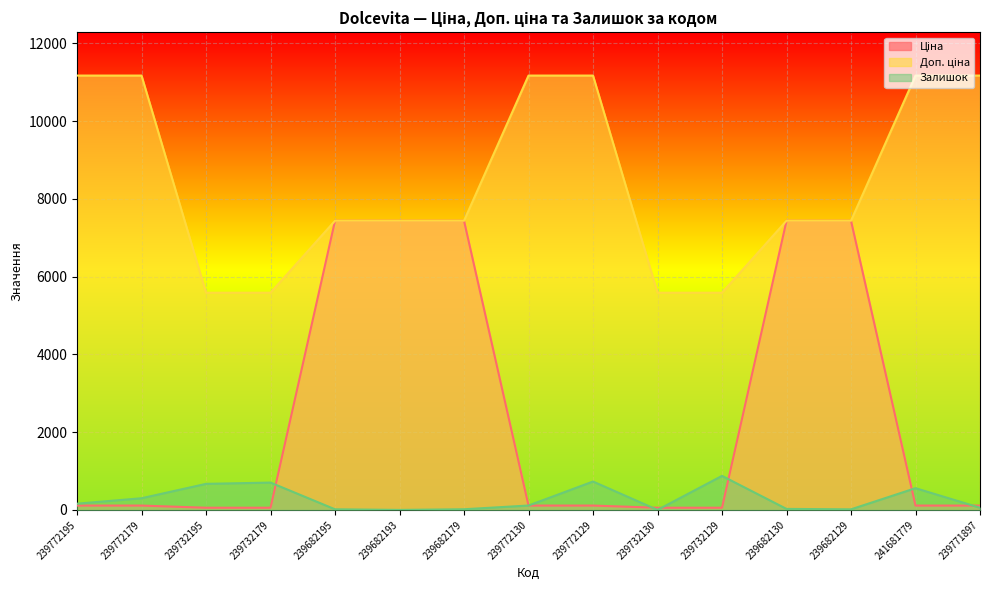

Which label corresponds to the smallest value in the chart?

239682193